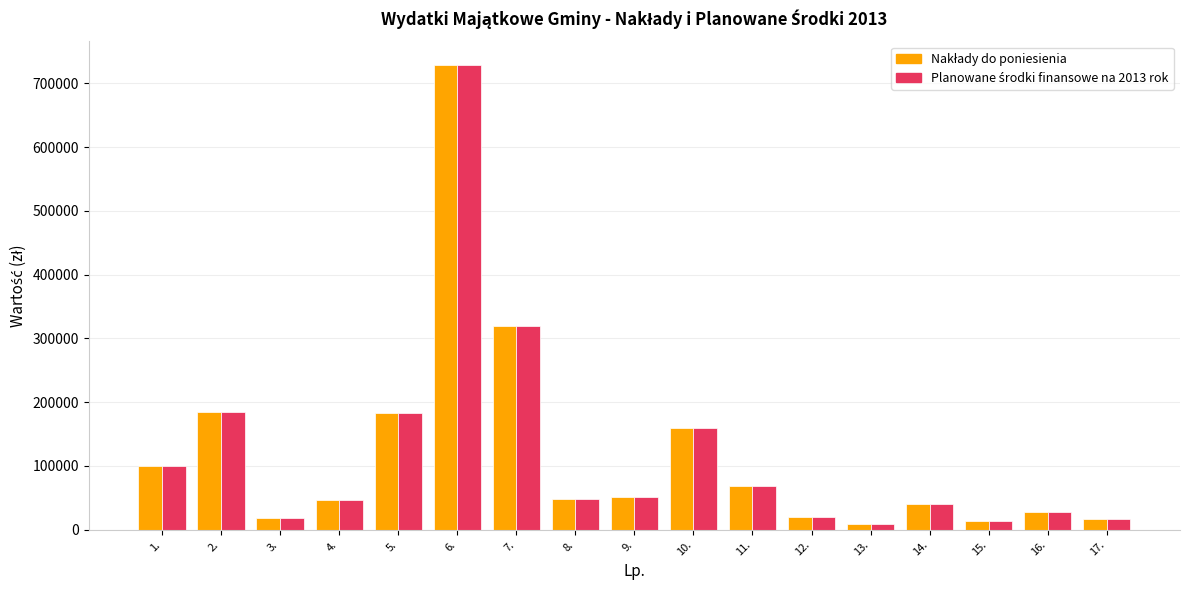

At which category is the sum across all series the highest?

6.